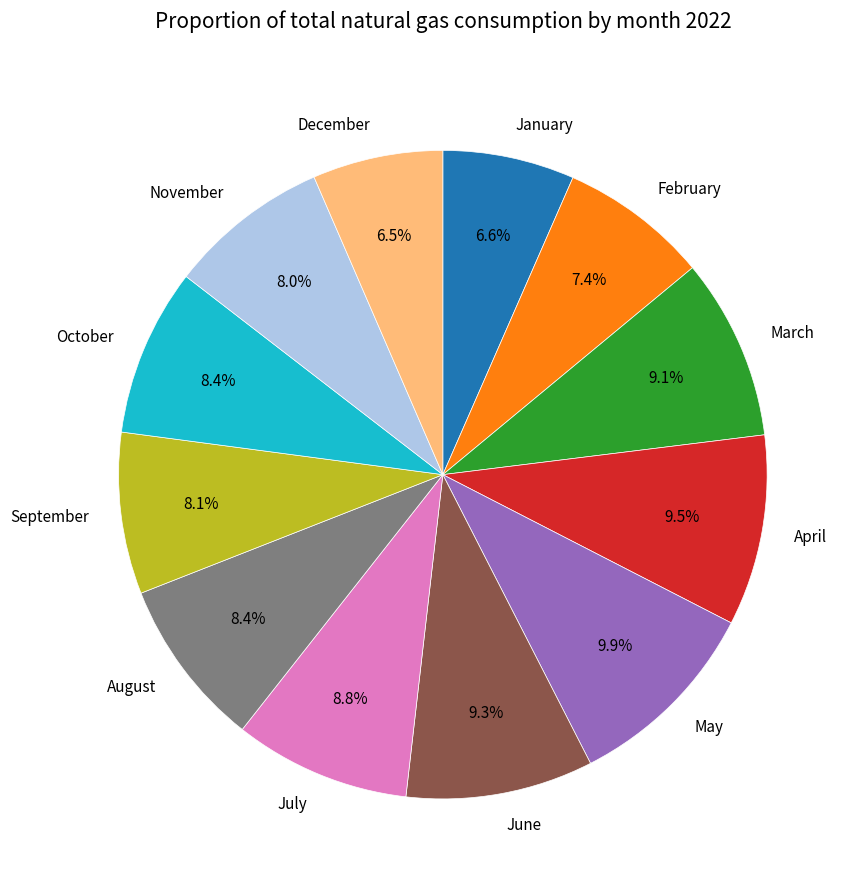

Do June and September together represent more than half of the pie?

No